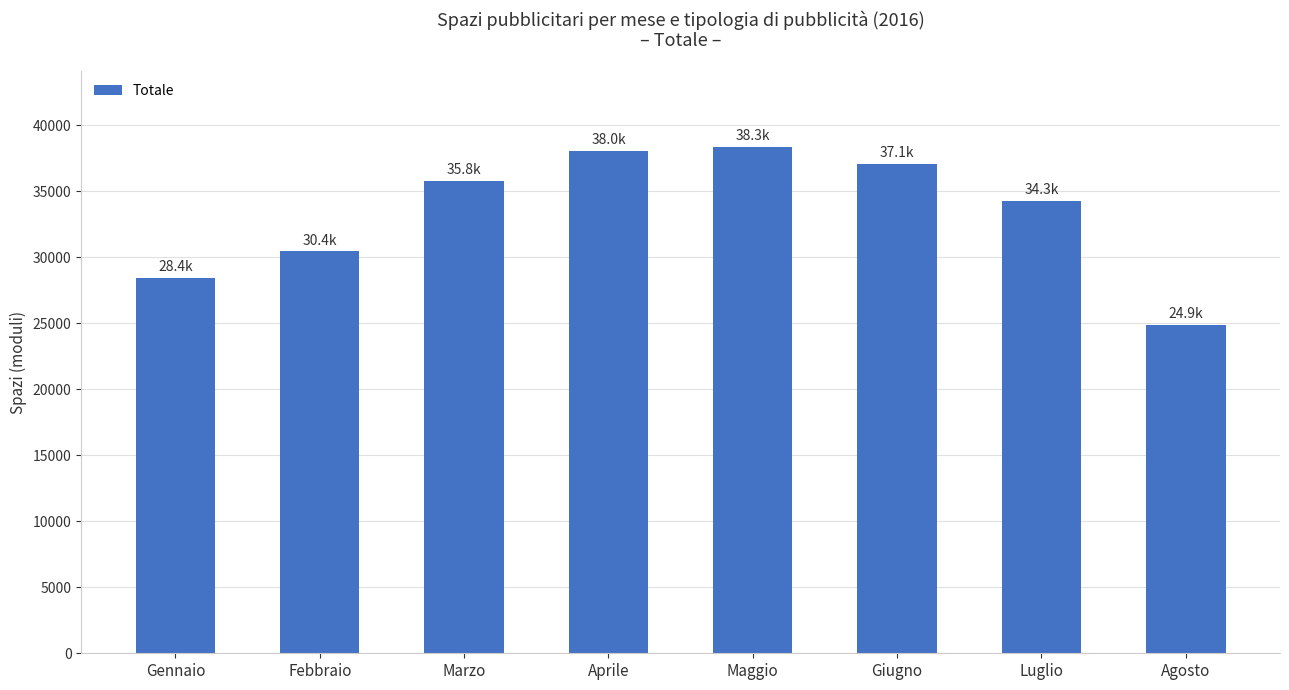

What is the label of the 8th bar from the right?

Gennaio